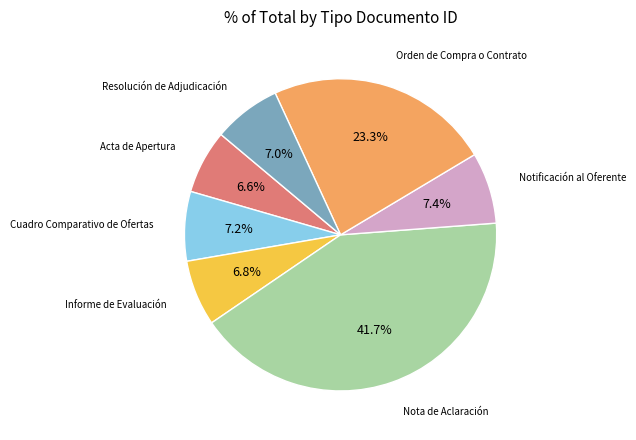

Is there any slice that represents more than half of the pie?

No